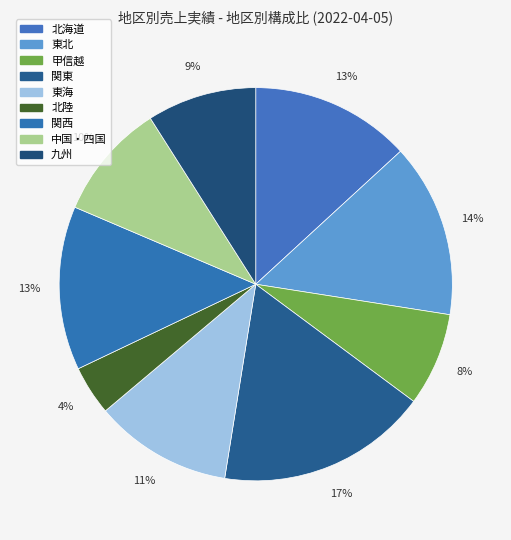

How many segments does this pie chart have?

9